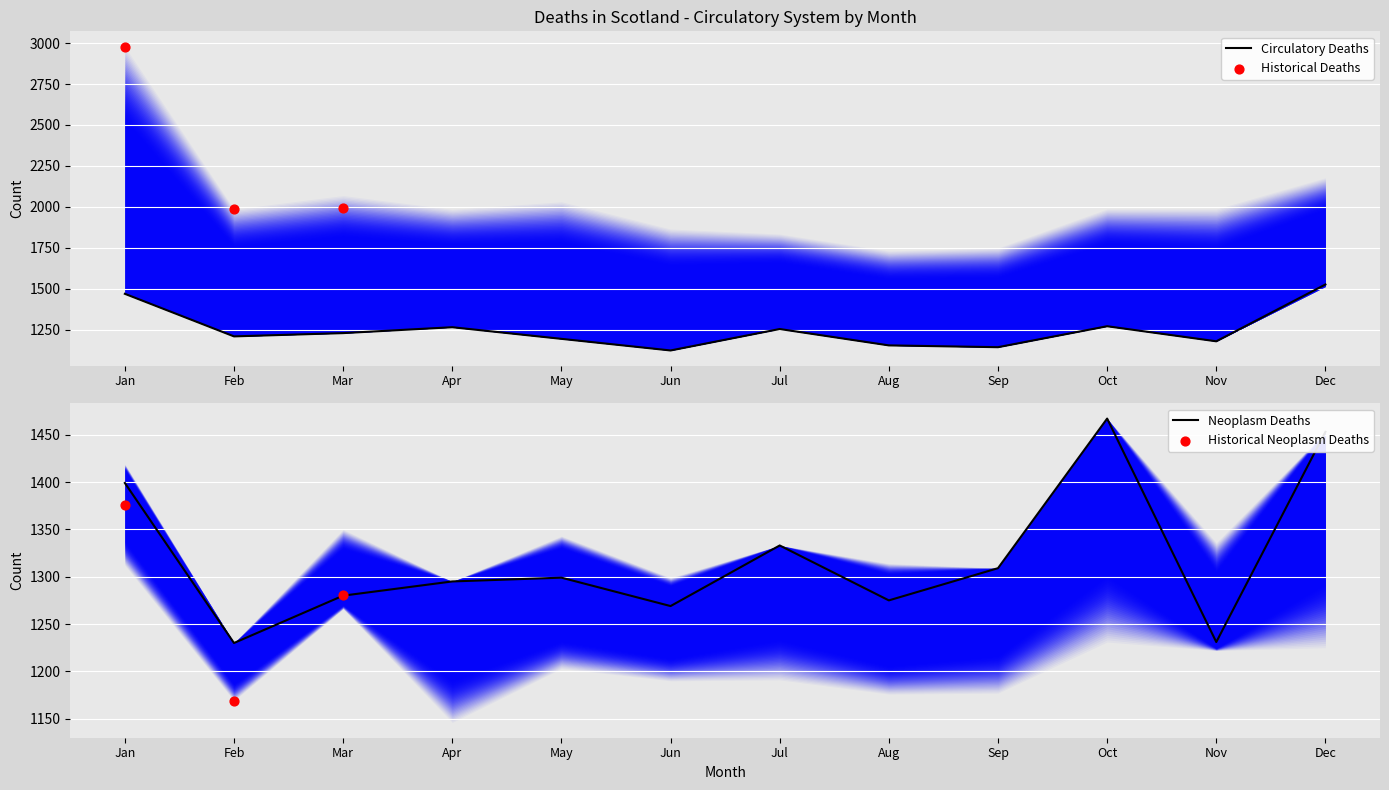

Is it true that Circulatory Deaths equals 1209 at Feb?

True